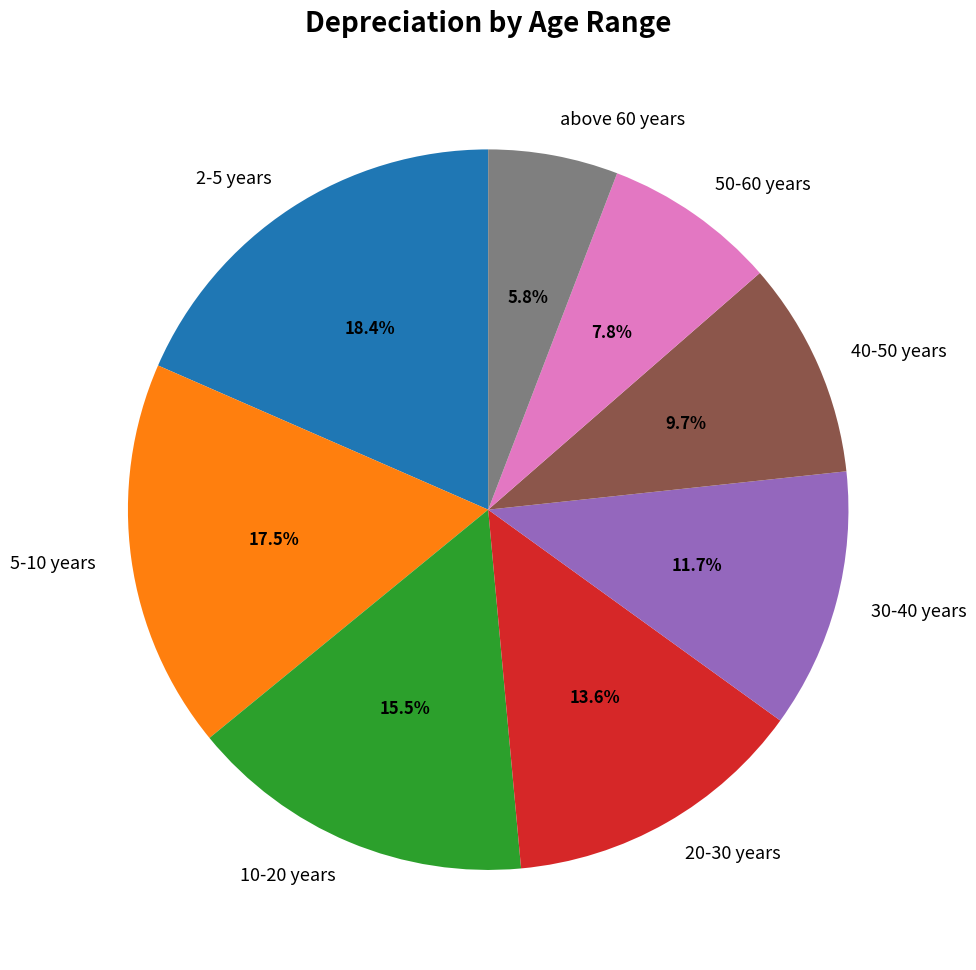

What is the total percentage of 50-60 years and 2-5 years?

26.2%